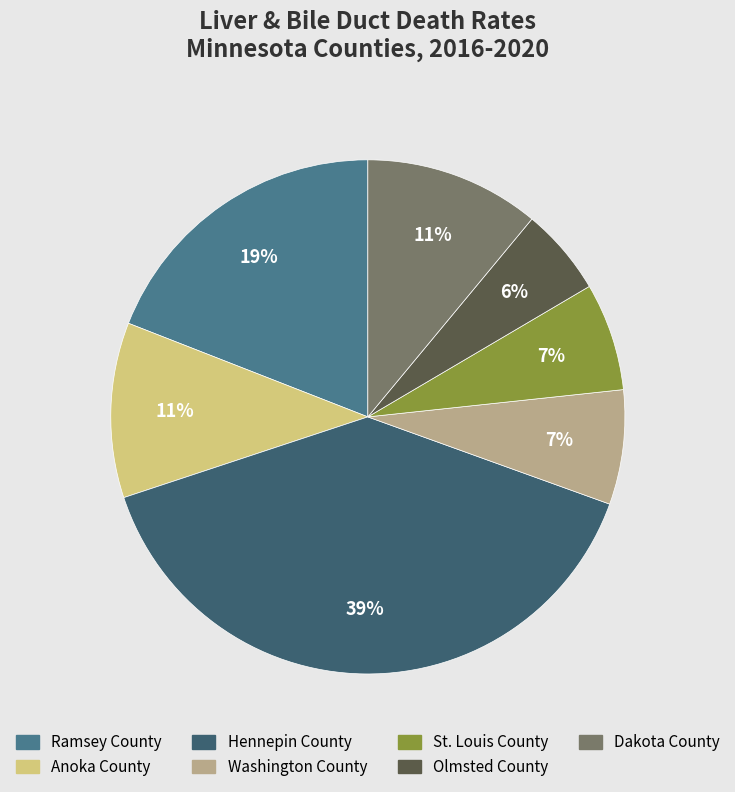

Which slice is the largest?

Hennepin County